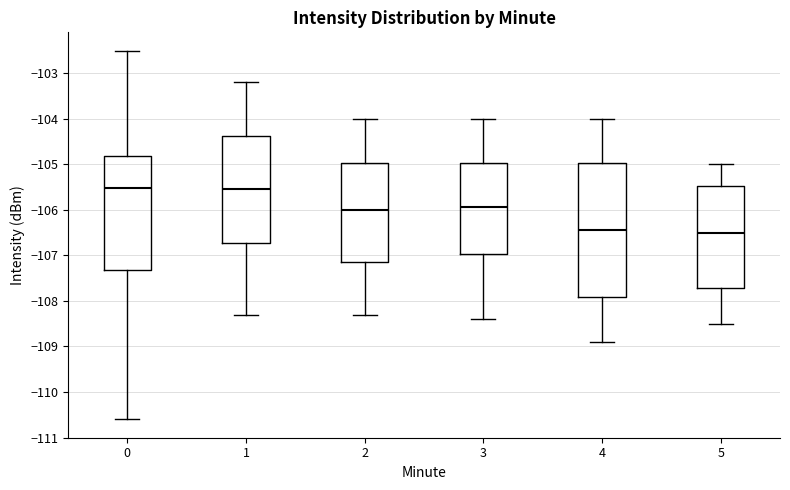

Where does the lower whisker of the box at x = 5 end on the y-axis? The values are not printed on the chart, so give them approximately, as read against the axis.

-108.5